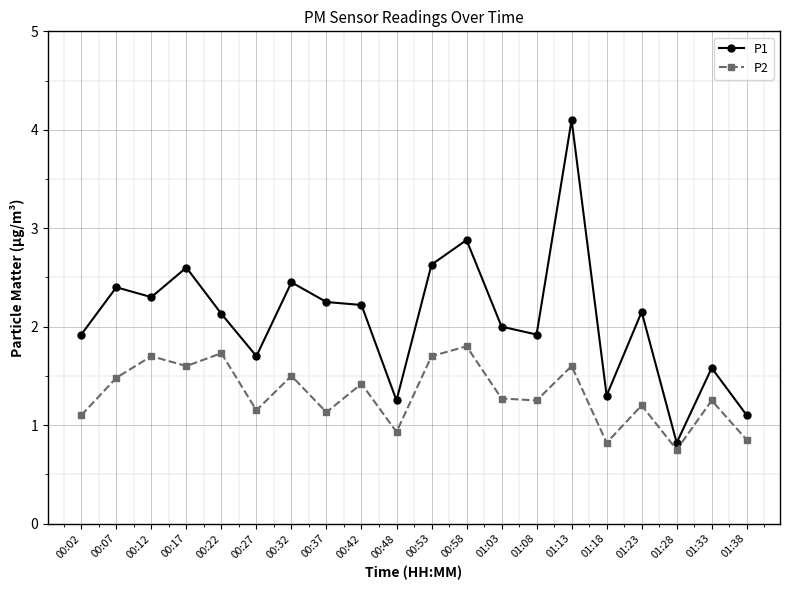

True or false: P2 and P1 intersect in this chart.

False